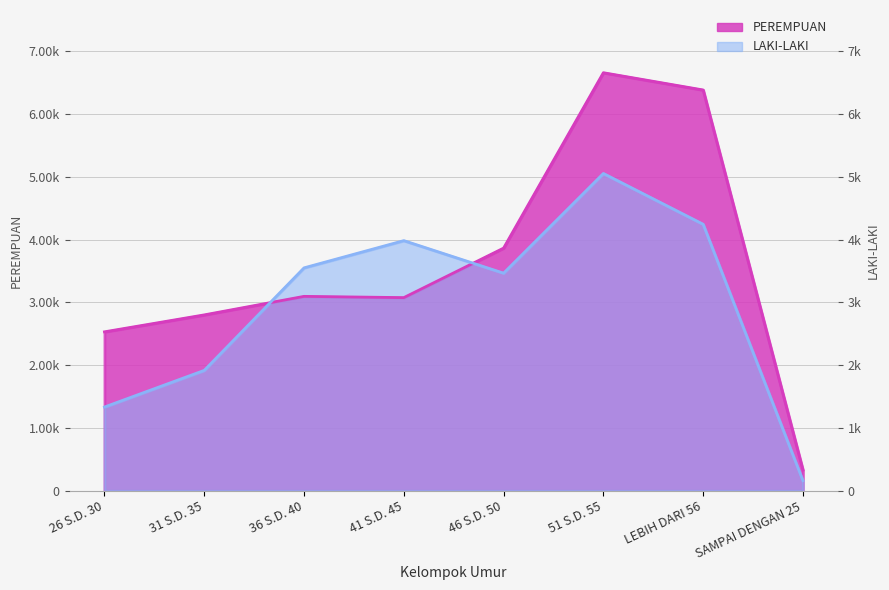

How many interior local valleys does the LAKI-LAKI series have?

1